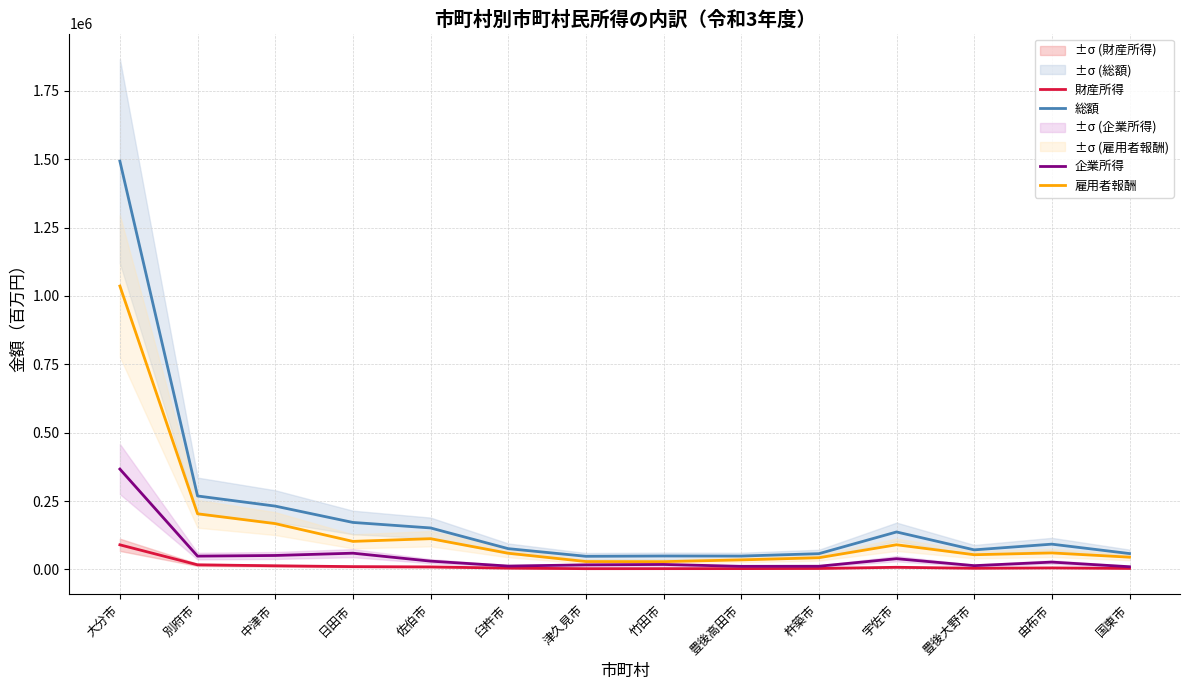

Is the value of 総額 at 豊後高田市 greater than the value of 企業所得 at 中津市?

No